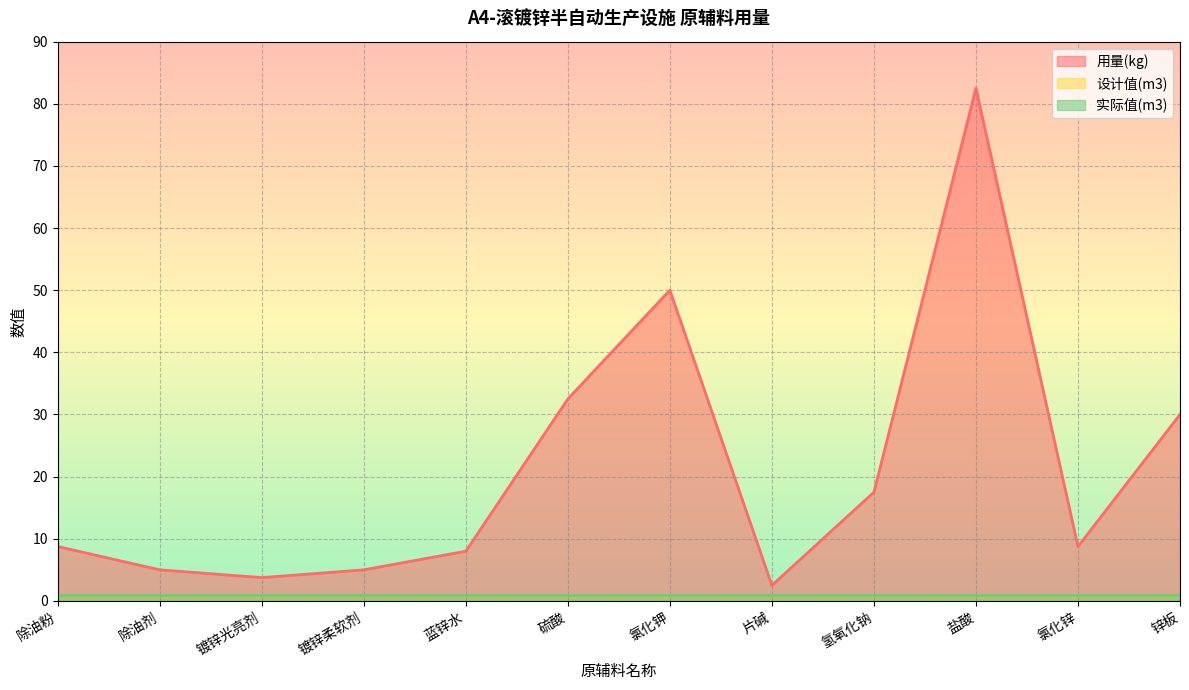

Reading left to right, list all the values displayed in this chart.

用量(kg): 除油粉=8.8	除油剂=5.0	镀锌光亮剂=3.8	镀锌柔软剂=5.0	蓝锌水=8.0	硫酸=32.5	氯化钾=50.0	片碱=2.5	氢氧化钠=17.5	盐酸=82.5	氯化锌=8.8	锌板=30.0
设计值(m3): 除油粉=1.0	除油剂=1.0	镀锌光亮剂=1.0	镀锌柔软剂=1.0	蓝锌水=1.0	硫酸=1.0	氯化钾=1.0	片碱=1.0	氢氧化钠=1.0	盐酸=1.0	氯化锌=1.0	锌板=1.0
实际值(m3): 除油粉=1.0	除油剂=1.0	镀锌光亮剂=1.0	镀锌柔软剂=1.0	蓝锌水=1.0	硫酸=1.0	氯化钾=1.0	片碱=1.0	氢氧化钠=1.0	盐酸=1.0	氯化锌=1.0	锌板=1.0